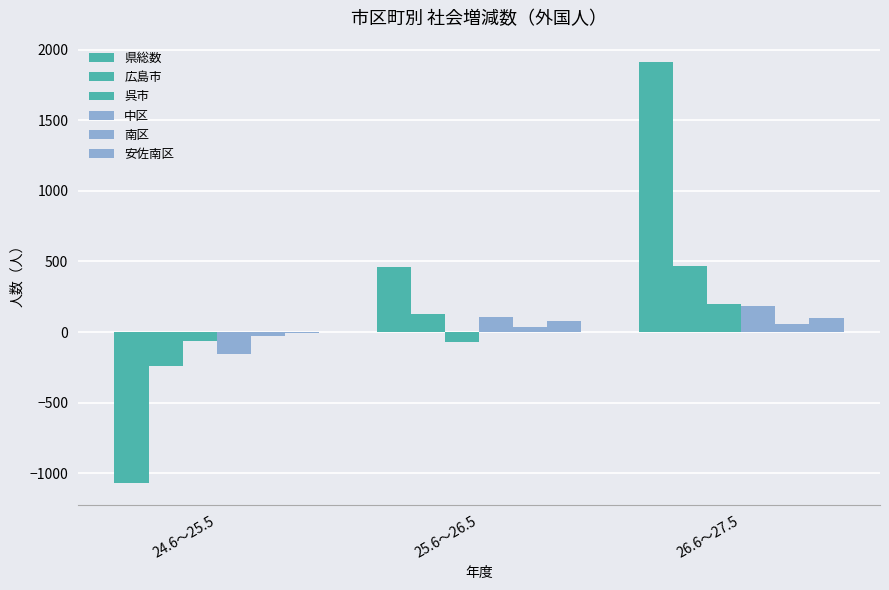

What is the sum of all 呉市 values?

73